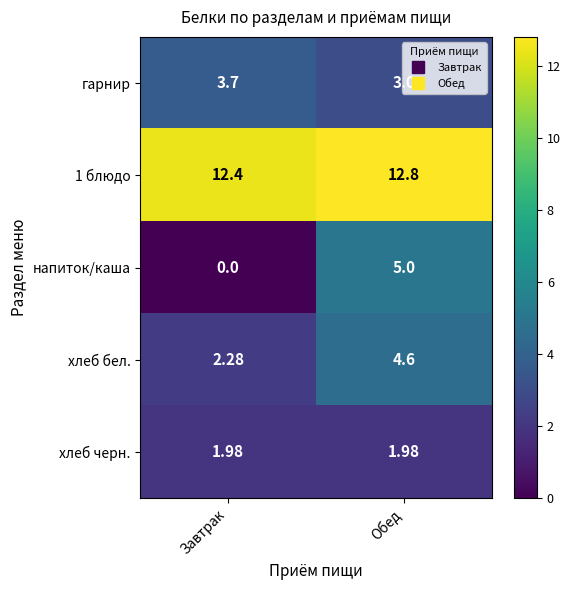

Between Завтрак and Обед, which series saw the biggest shift?

напиток/каша